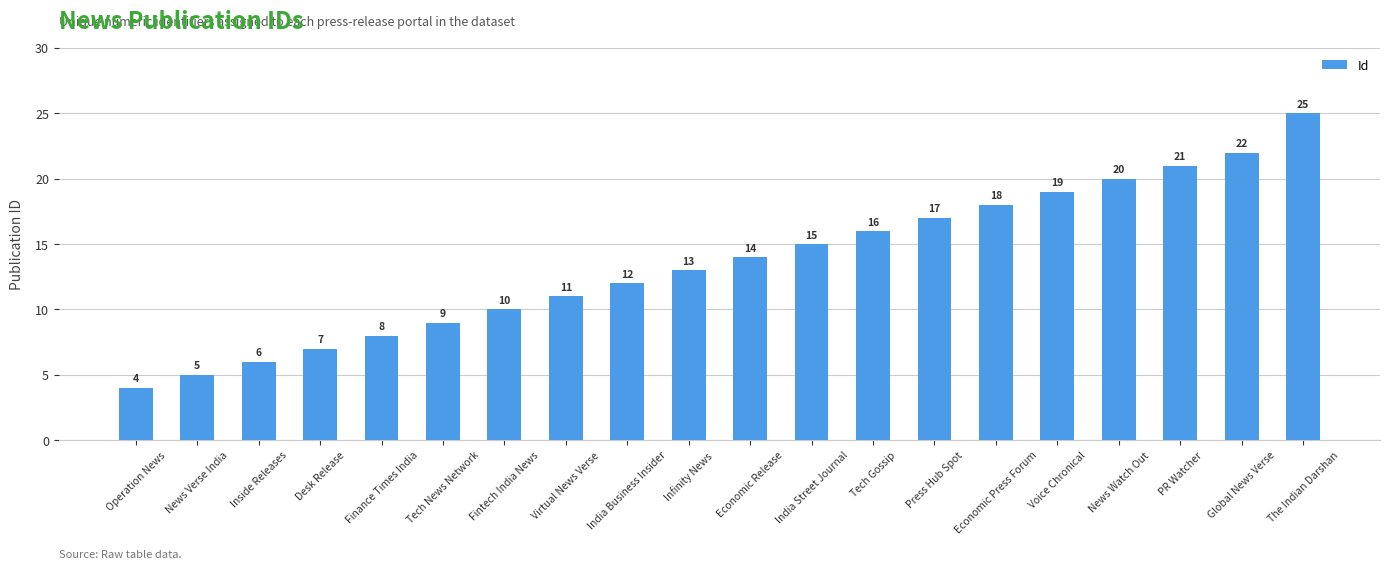

List the labels in order of value, smallest first.

Operation News, News Verse India, Inside Releases, Desk Release, Finance Times India, Tech News Network, Fintech India News, Virtual News Verse, India Business Insider, Infinity News, Economic Release, India Street Journal, Tech Gossip, Press Hub Spot, Economic Press Forum, Voice Chronical, News Watch Out, PR Watcher, Global News Verse, The Indian Darshan